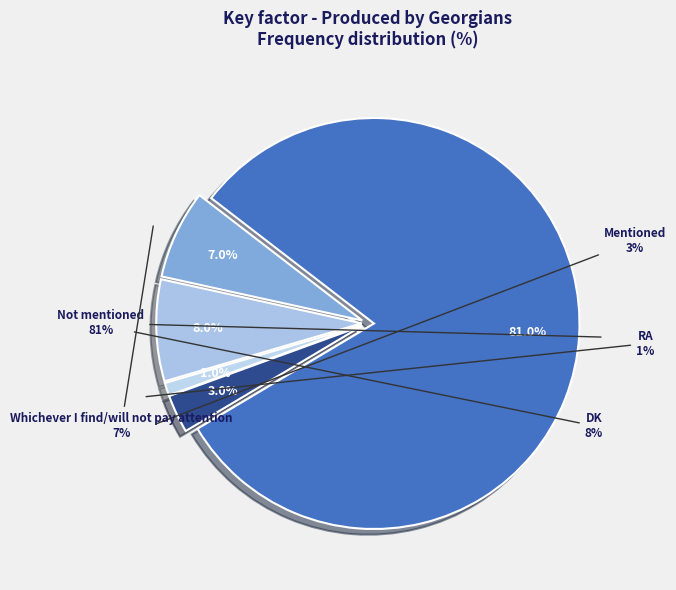

To the nearest percent, what is the combined percentage of Not mentioned and Whichever I find/will not pay attention?

88%